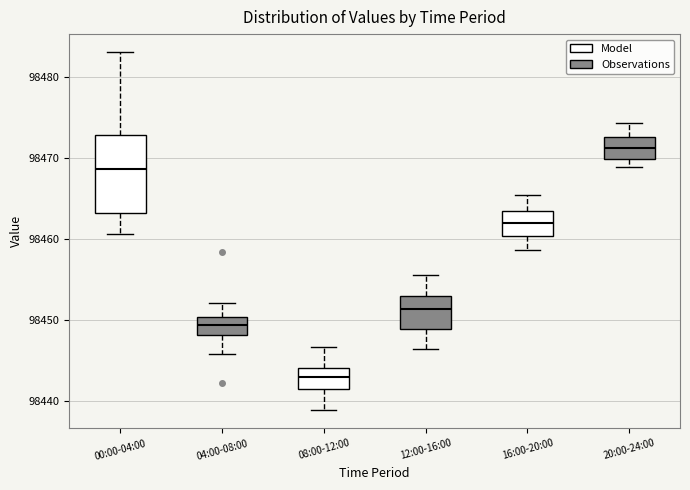

Which box is the tallest, from its lower edge to its upper edge?

00:00-04:00